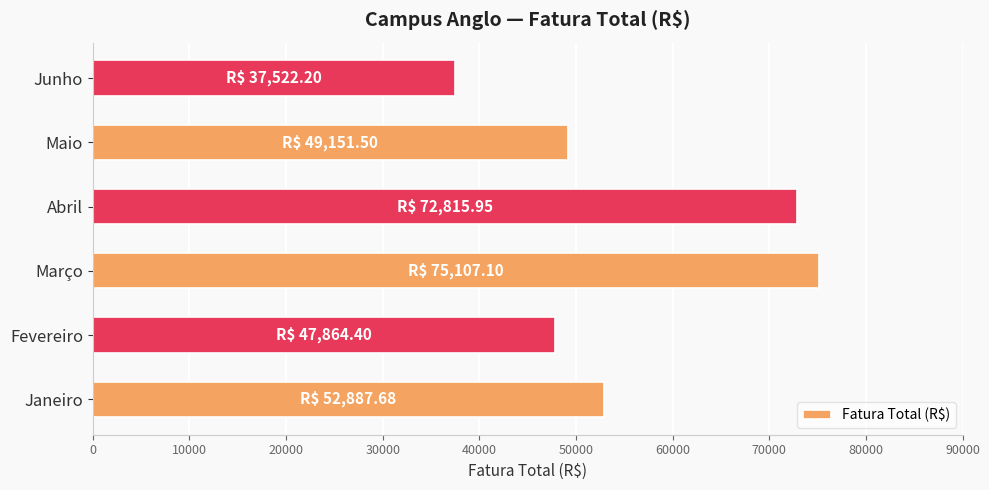

Does the chart contain any negative values?

No